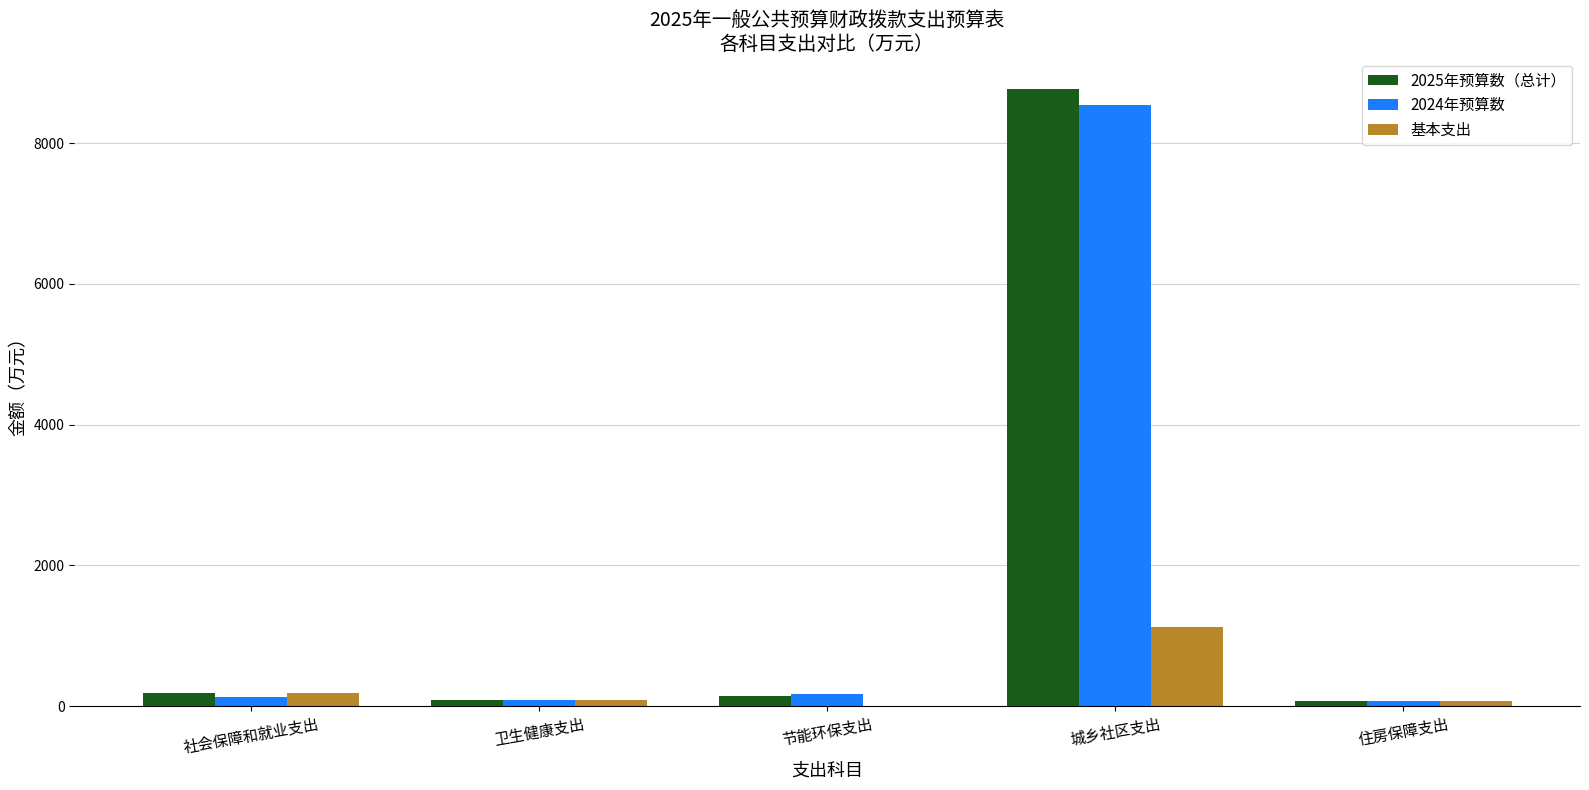

Are the bars horizontal?

No